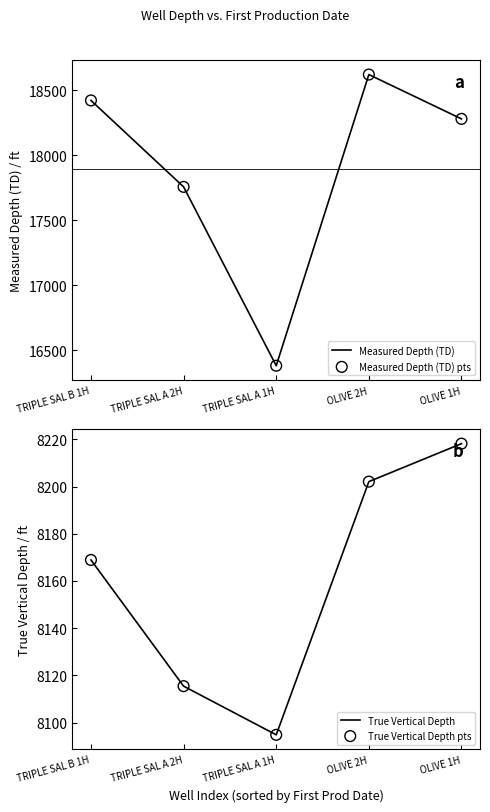

Which series reaches the maximum Y coordinate?

Measured Depth (TD)